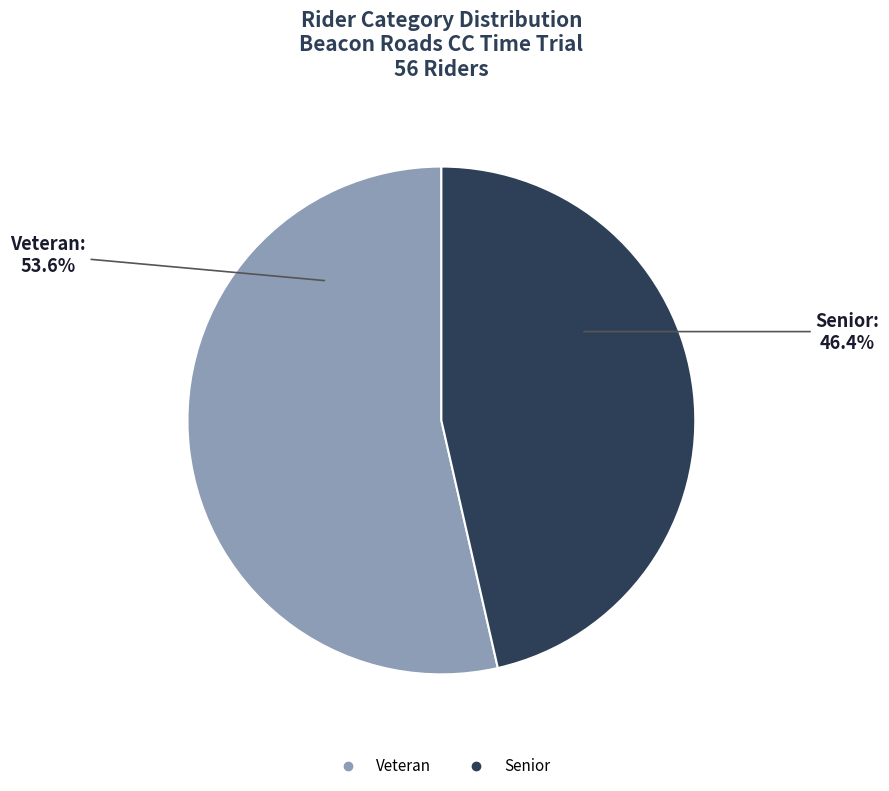

How many slices are in this pie chart?

2